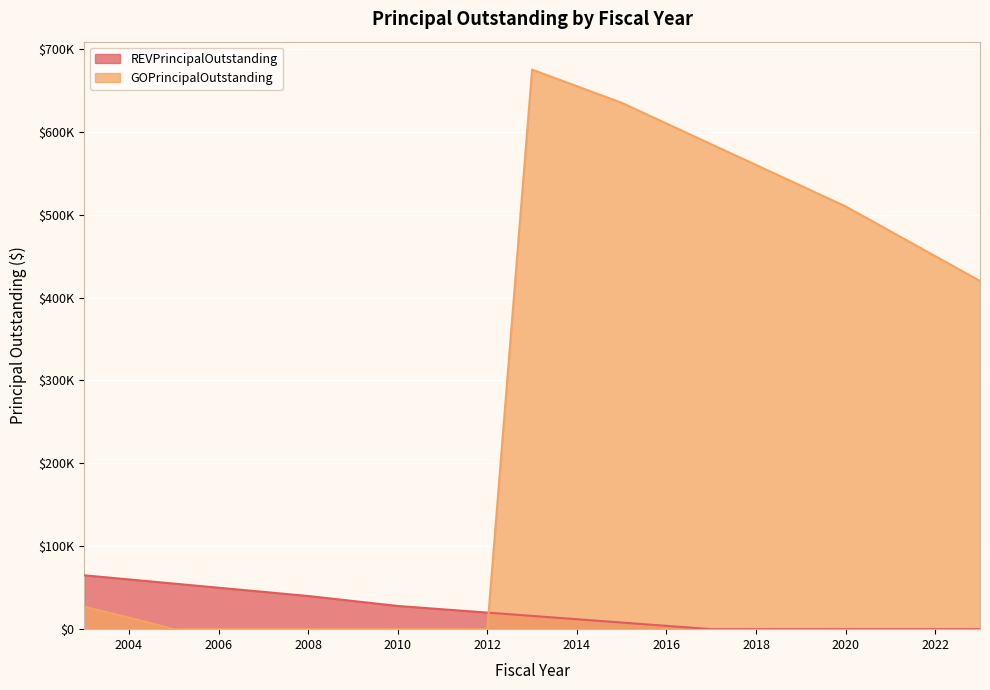

True or false: REVPrincipalOutstanding has a value of 0 at 2019.

True